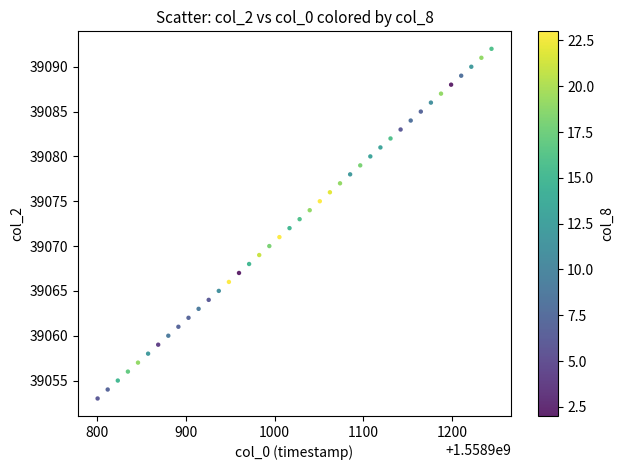

What is the range of Y values (max minus min)?

39